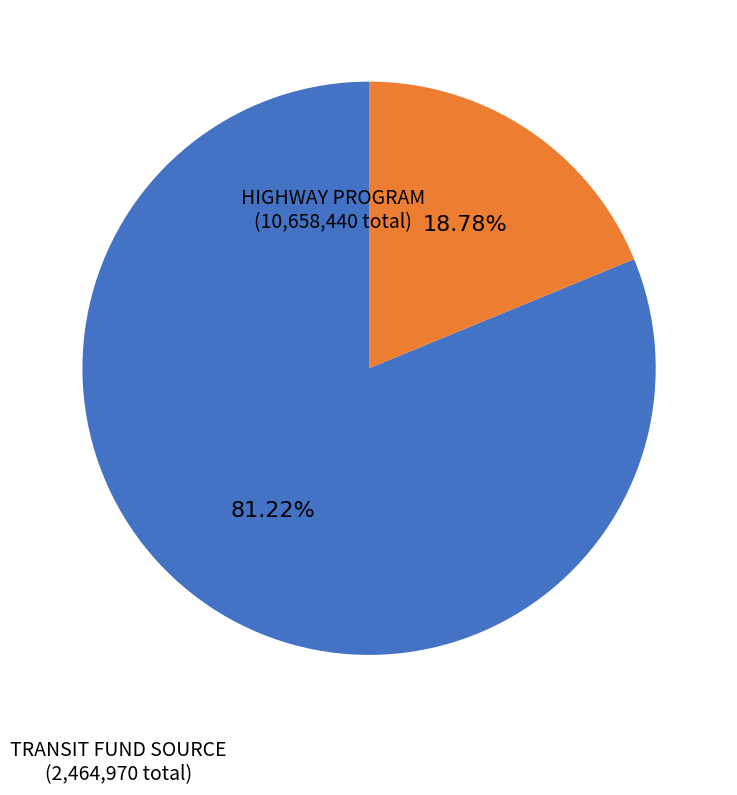

Does any single category account for the majority?

Yes